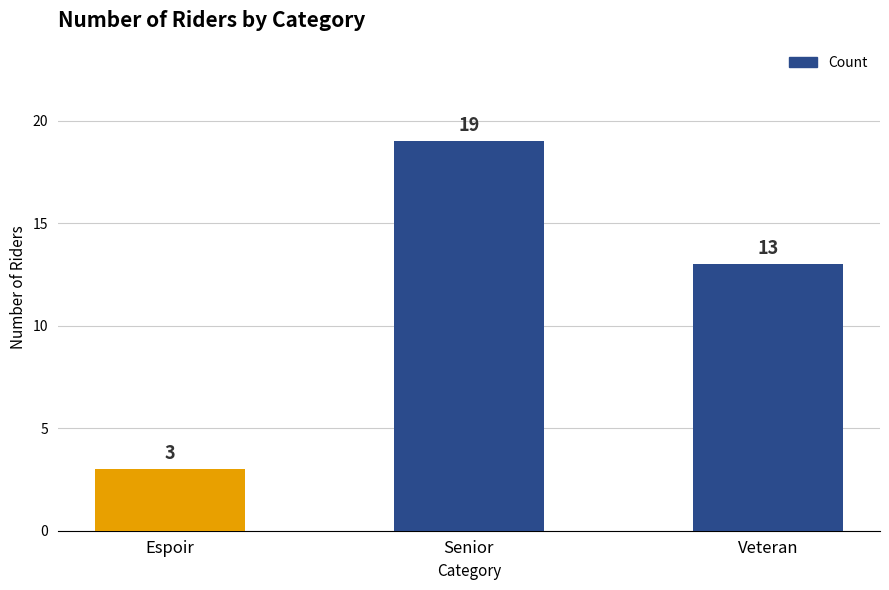

Is it true that the value at Senior is 11?

False